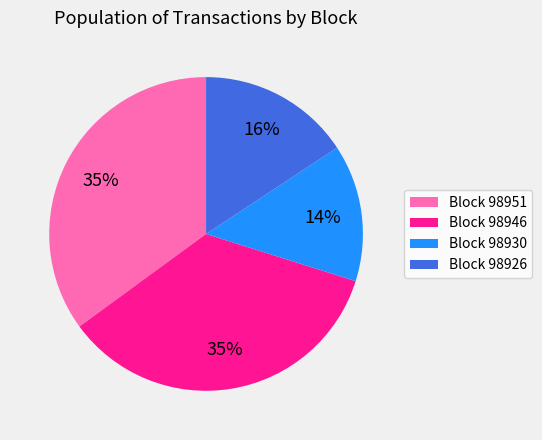

Which slice is the smallest?

Block 98930